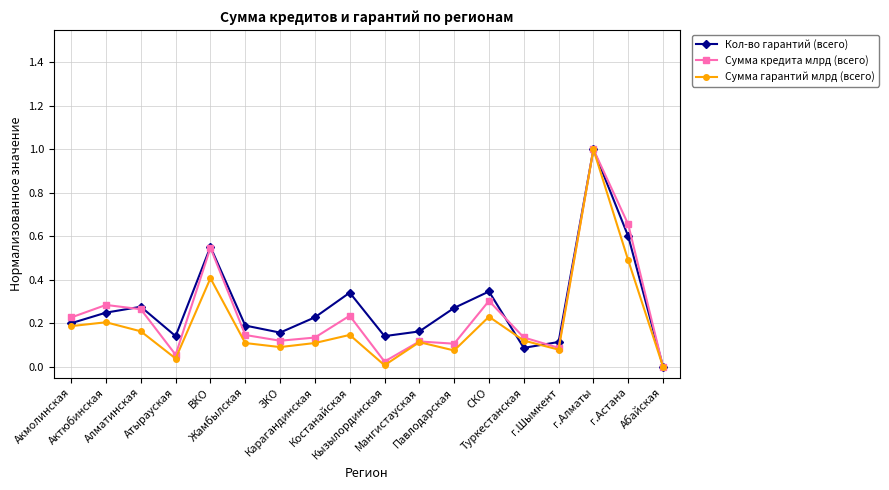

How many data points does each series have?

18